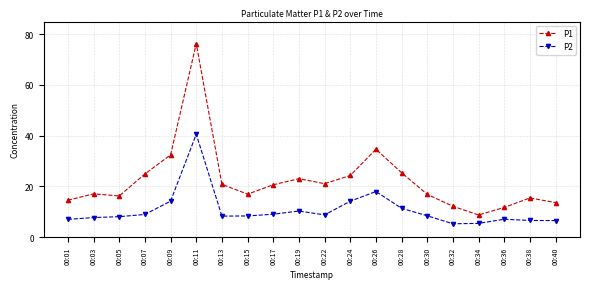

What is the sum of the P2 values at 00:03 and 00:17?

16.8